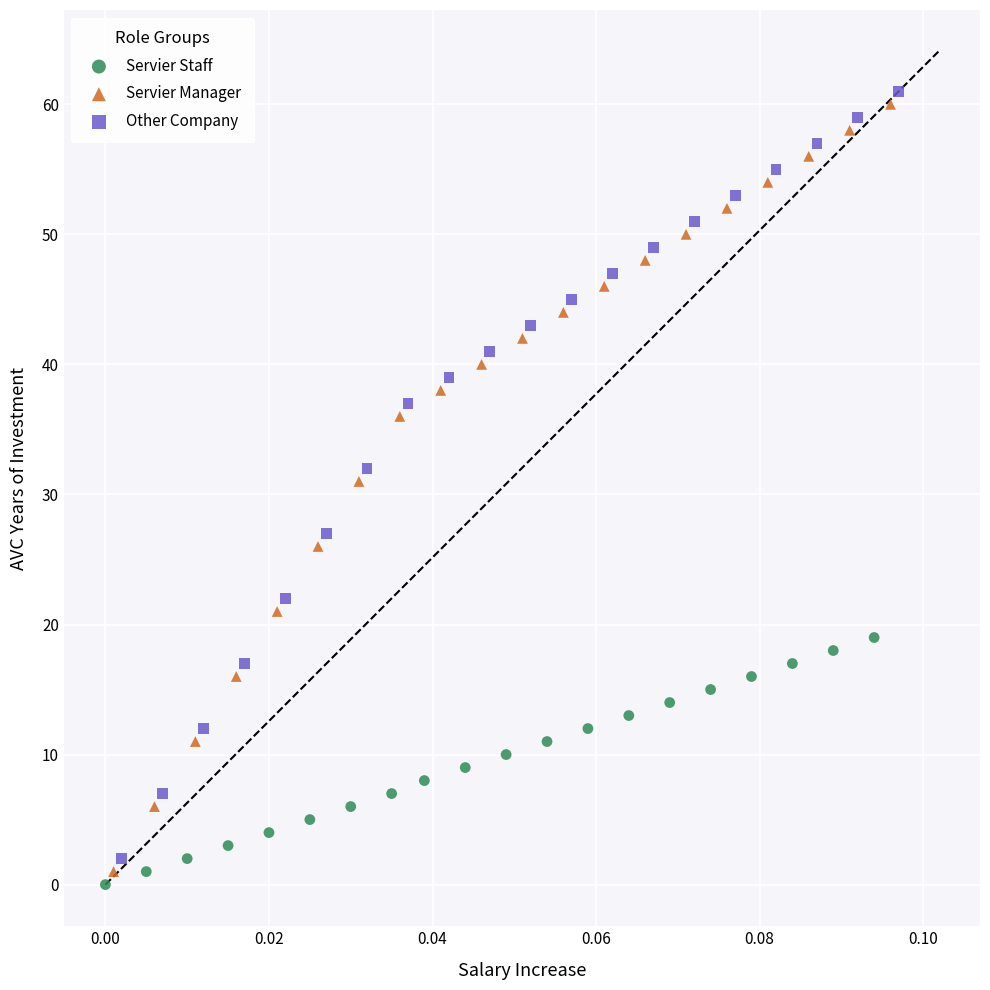

What are all the series names shown in the legend?

Servier Staff, Servier Manager, Other Company